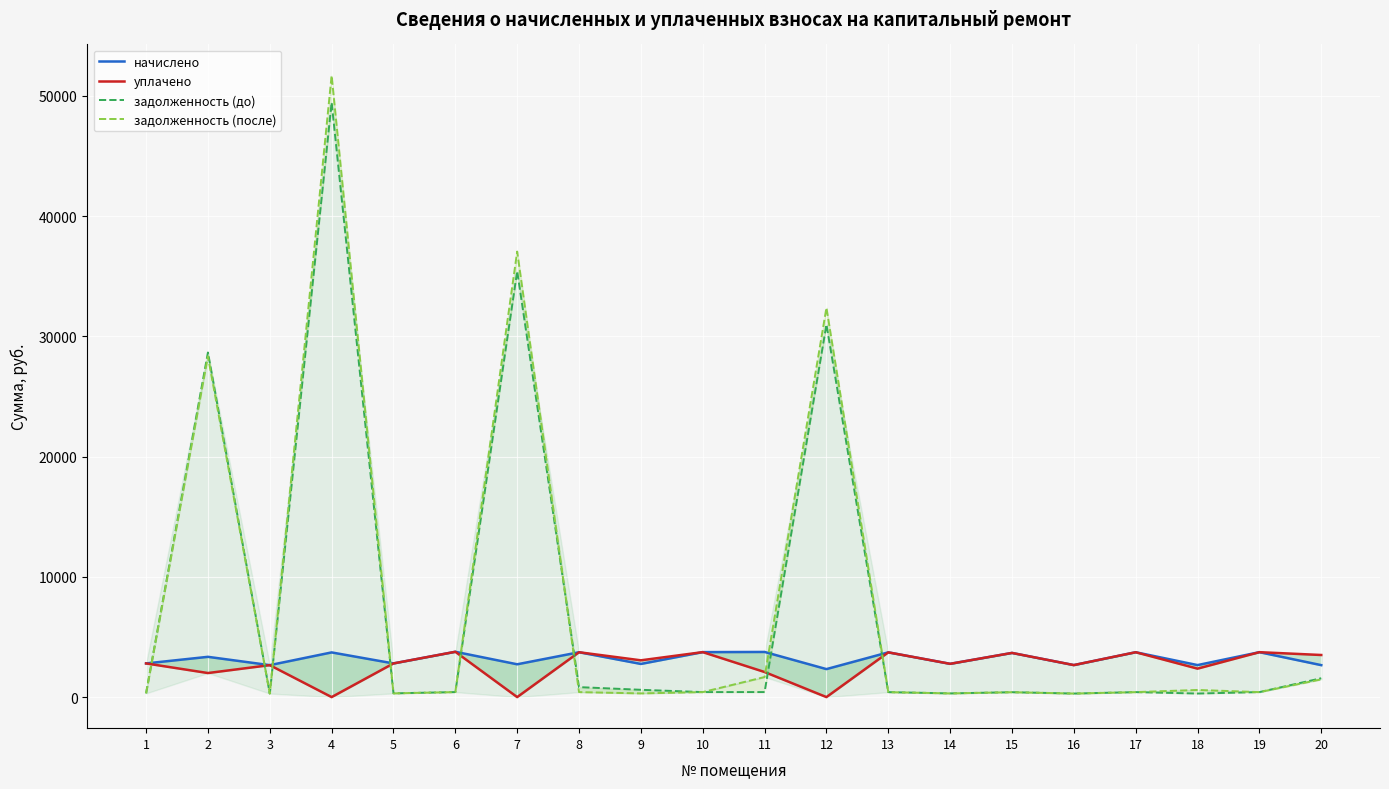

Where is уплачено nearest to the value 1884?

2